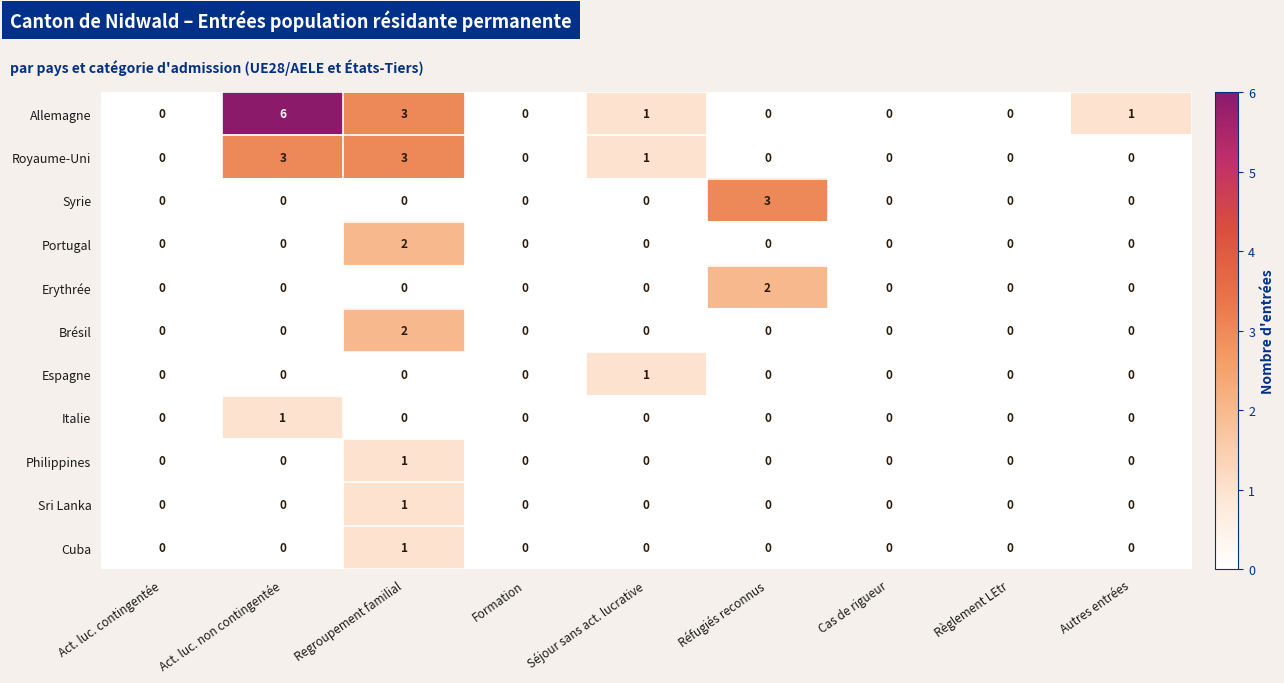

How many values in the Italie series exceed 0?

1